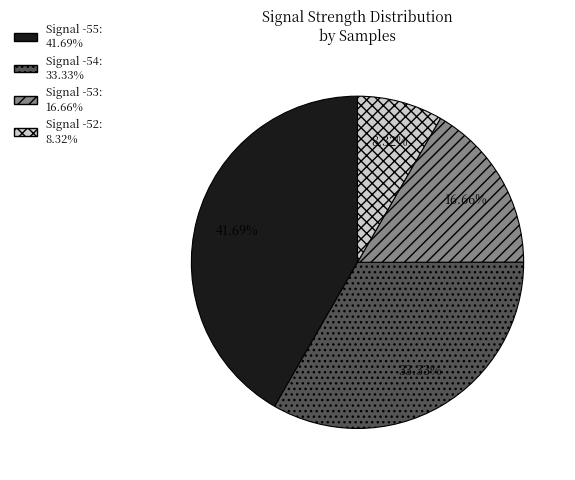

Does any single category account for the majority?

No